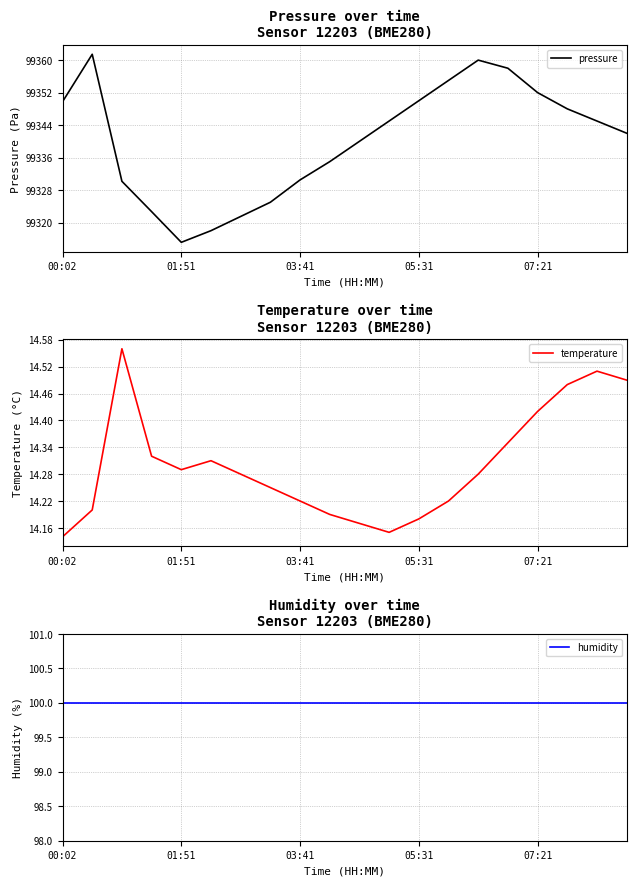

True or false: pressure and humidity cross at least once.

False